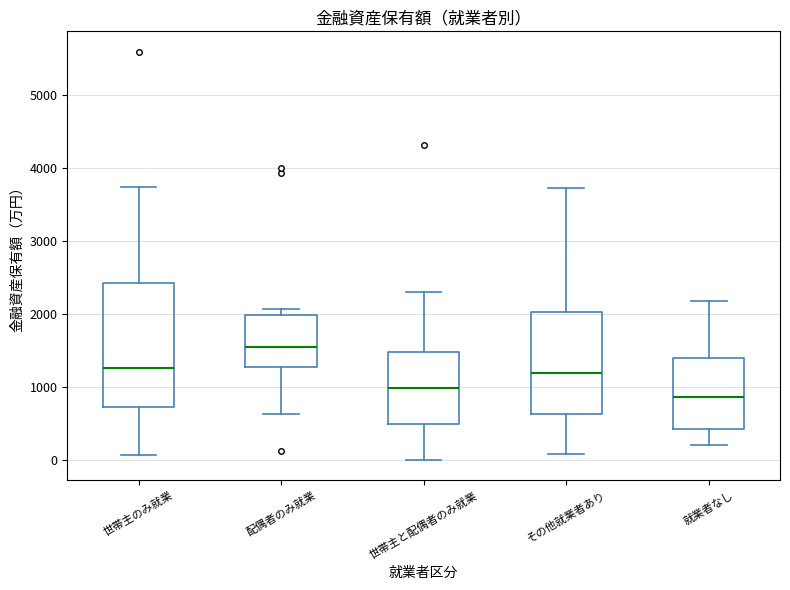

Reading left to right, transcribe this box plot: for each box, give where its median line is, the range the box spans, and where its two whiskers end, as read against the y-axis. The values are not printed on the chart, so give them approximately, as read against the axis.

世帯主のみ就業: median 1300, box 700 to 2400, whiskers 100 to 3800
配偶者のみ就業: median 1500, box 1300 to 2000, whiskers 600 to 2100
世帯主と配偶者のみ就業: median 1000, box 500 to 1500, whiskers 0 to 2300
その他就業者あり: median 1200, box 600 to 2000, whiskers 100 to 3700
就業者なし: median 900, box 400 to 1400, whiskers 200 to 2200